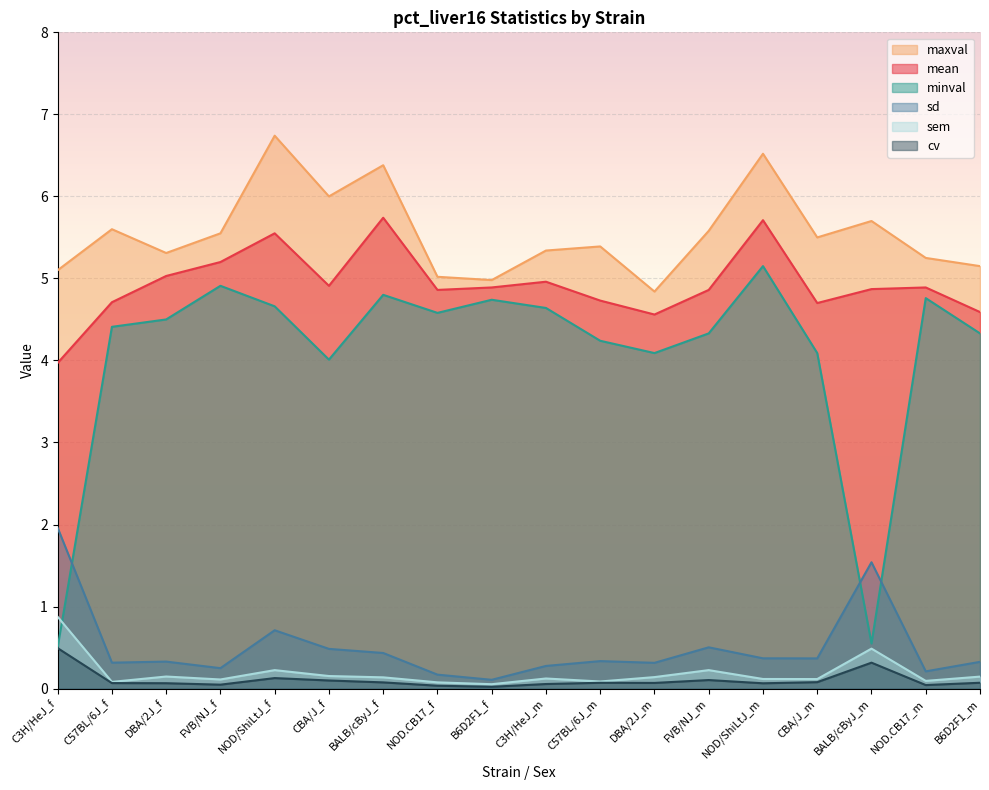

Reading right to left, extract all data points from this chart.

mean: 4.6	4.9	4.9	4.7	5.7	4.9	4.6	4.7	5.0	4.9	4.9	5.7	4.9	5.5	5.2	5.0	4.7	4.0
minval: 4.3	4.8	0.6	4.1	5.2	4.3	4.1	4.2	4.6	4.7	4.6	4.8	4.0	4.7	4.9	4.5	4.4	0.5
maxval: 5.2	5.2	5.7	5.5	6.5	5.6	4.8	5.4	5.3	5.0	5.0	6.4	6.0	6.7	5.5	5.3	5.6	5.1
sd: 0.3	0.2	1.5	0.4	0.4	0.5	0.3	0.3	0.3	0.1	0.2	0.4	0.5	0.7	0.2	0.3	0.3	2.0
sem: 0.1	0.1	0.5	0.1	0.1	0.2	0.1	0.1	0.1	0.1	0.1	0.1	0.2	0.2	0.1	0.1	0.1	0.9
cv: 0.1	0.0	0.3	0.1	0.1	0.1	0.1	0.1	0.1	0.0	0.0	0.1	0.1	0.1	0.0	0.1	0.1	0.5